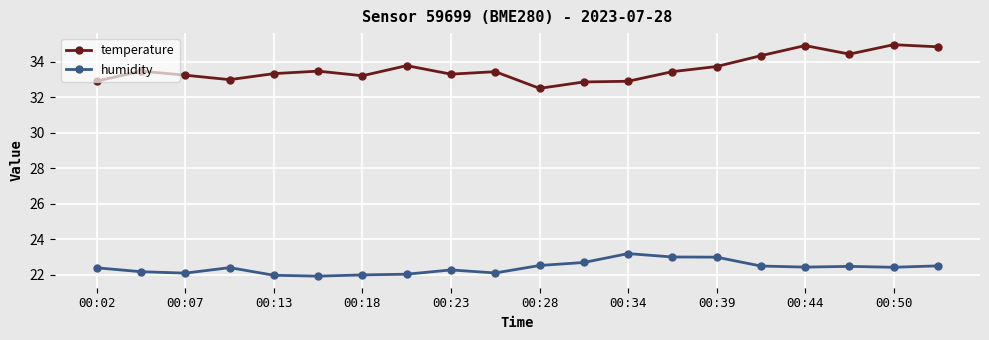

True or false: temperature and humidity intersect in this chart.

False